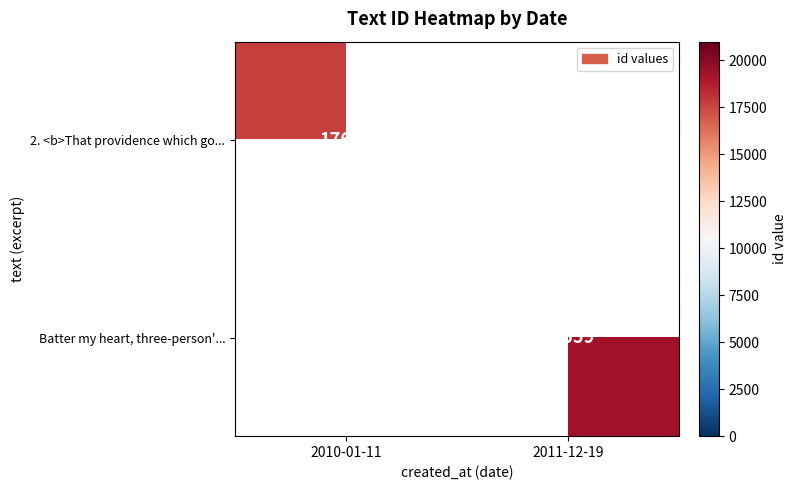

The 2. <b>That providence which go... series shows 17641 at 2010-01-11. True or false?

True